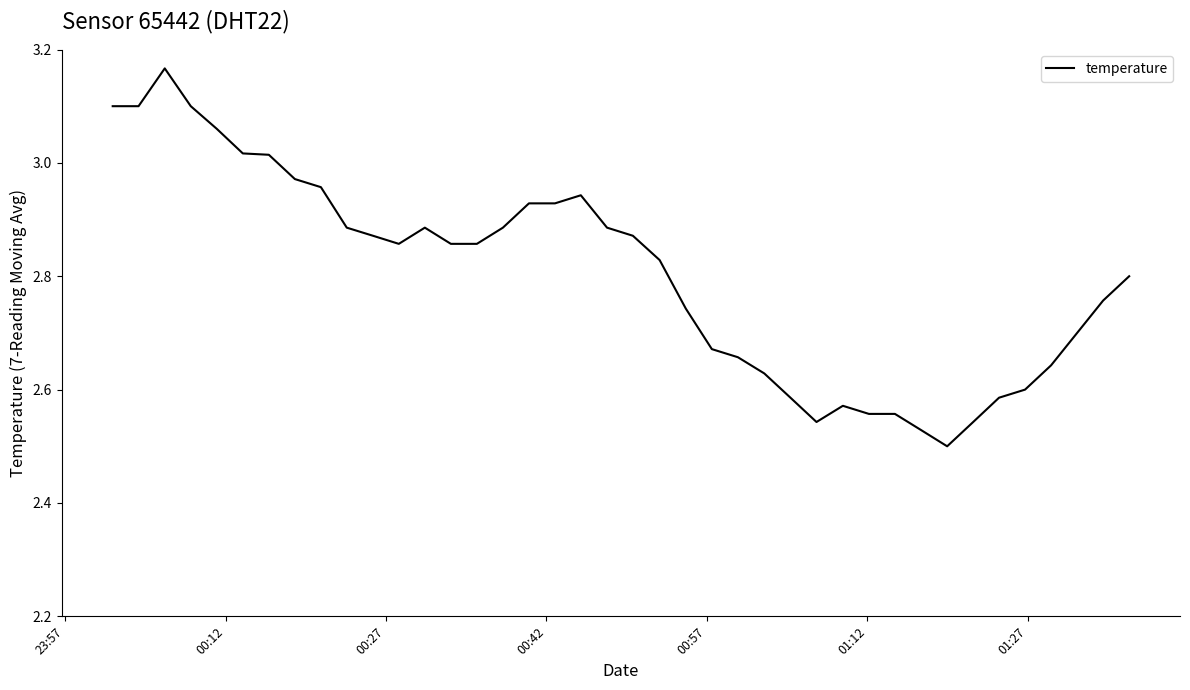

Reading left to right, list all the values displayed in this chart.

3.1	3.1	3.2	3.1	3.1	3.0	3.0	3.0	3.0	2.9	2.9	2.9	2.9	2.9	2.9	2.9	2.9	2.9	2.9	2.9	2.9	2.8	2.7	2.7	2.7	2.6	2.6	2.5	2.6	2.6	2.6	2.5	2.5	2.5	2.6	2.6	2.6	2.7	2.8	2.8